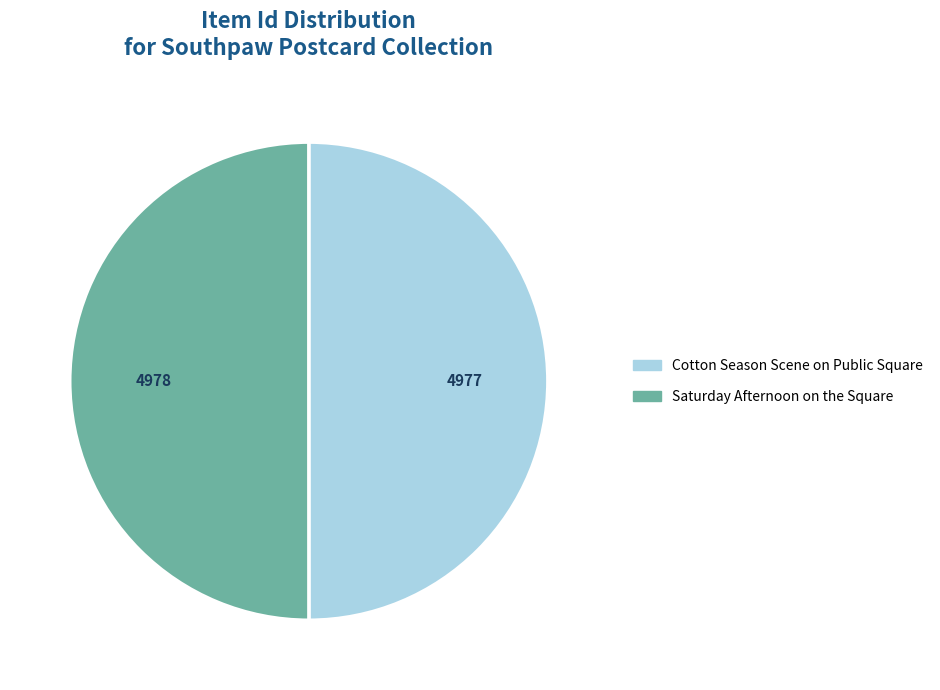

The Cotton Season Scene on Public Square slice represents 50% of the pie. True or false?

True